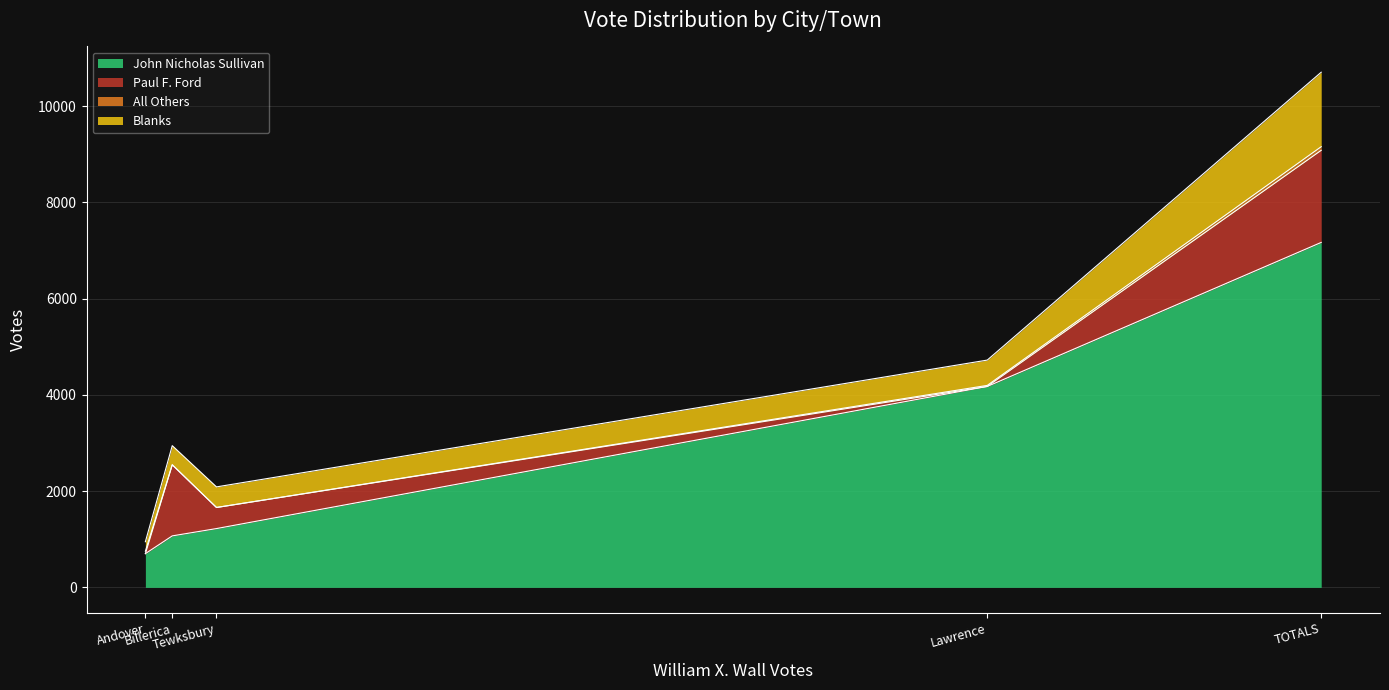

How many values in All Others are above zero?

4